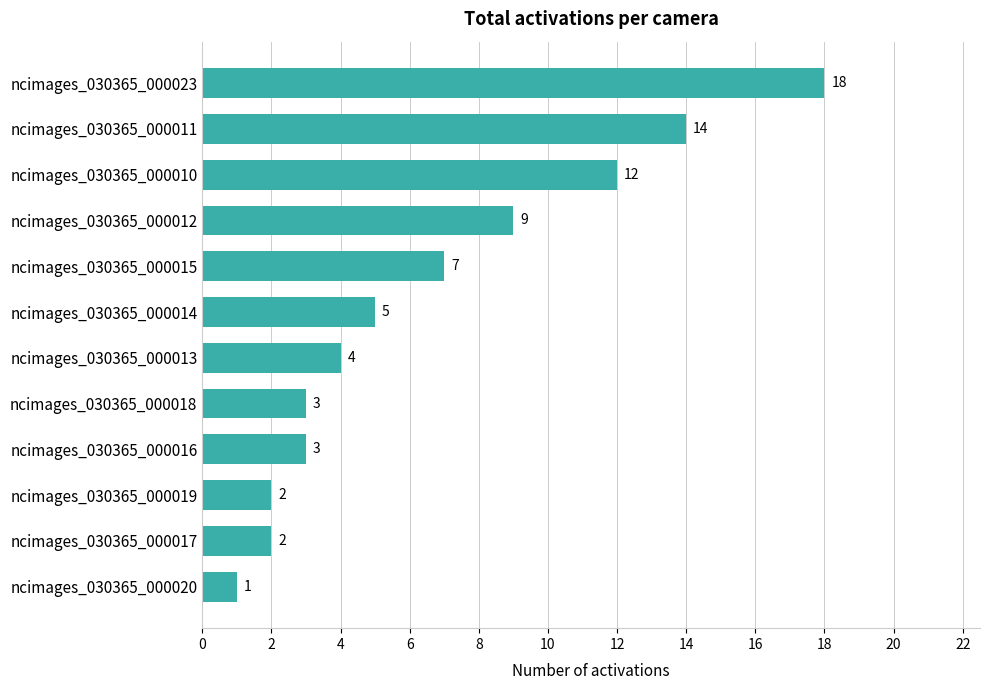

What is the difference between the maximum and minimum values?

17